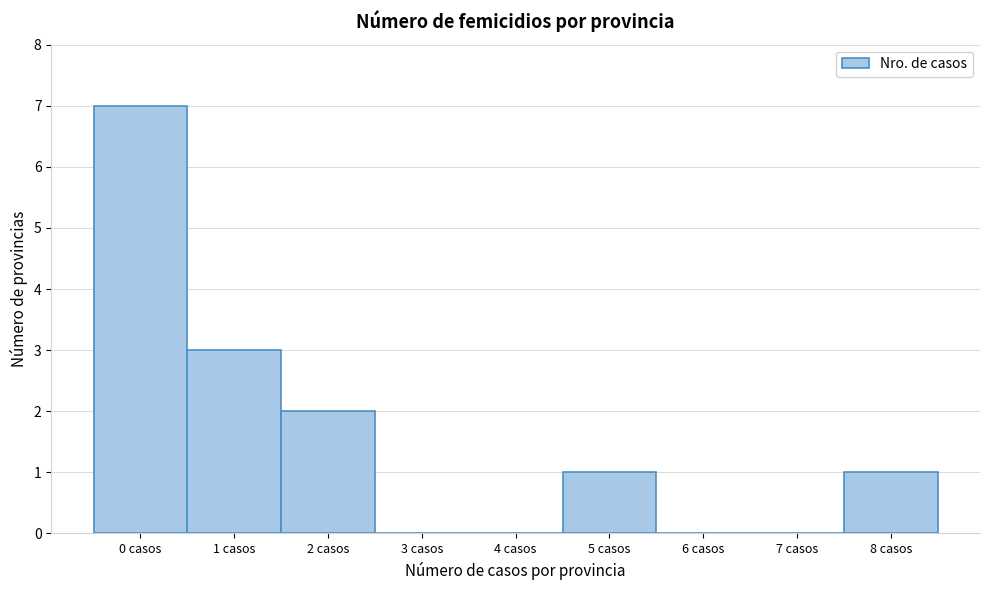

Reading left to right, extract all data points from this chart.

0 casos=7	1 casos=3	2 casos=2	3 casos=0	4 casos=0	5 casos=1	6 casos=0	7 casos=0	8 casos=1